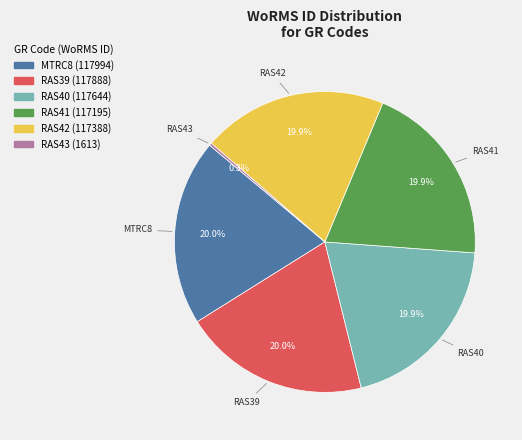

Combined, what portion of the pie is MTRC8 and RAS39?

40.0%